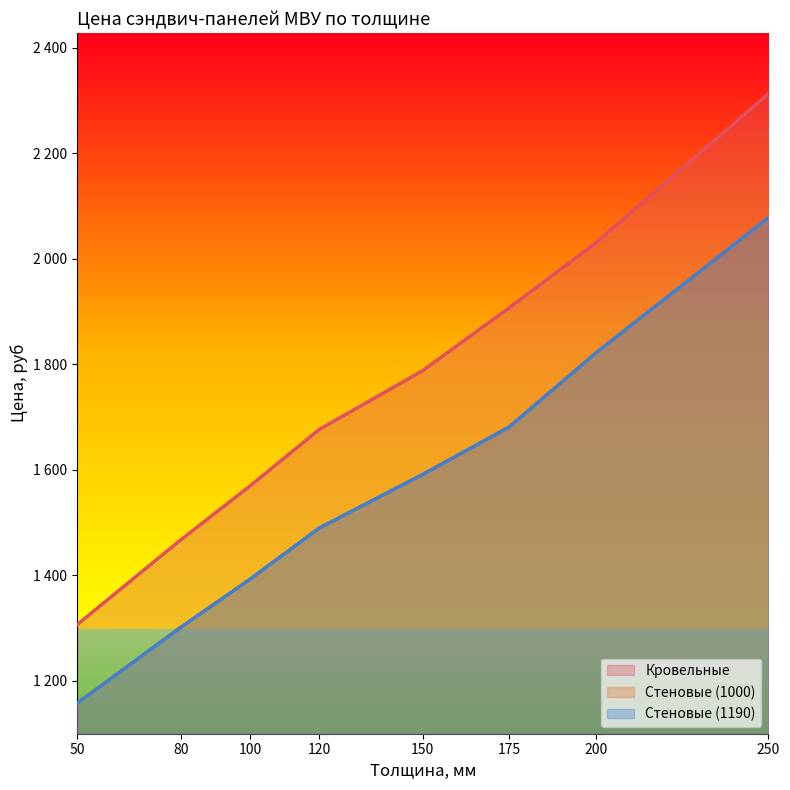

How many lines are shown in the chart?

3